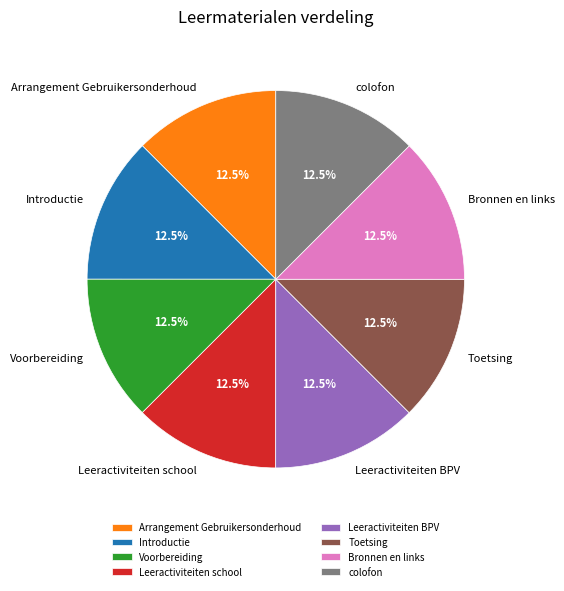

To the nearest percent, what is the combined percentage of colofon and Introductie?

25%